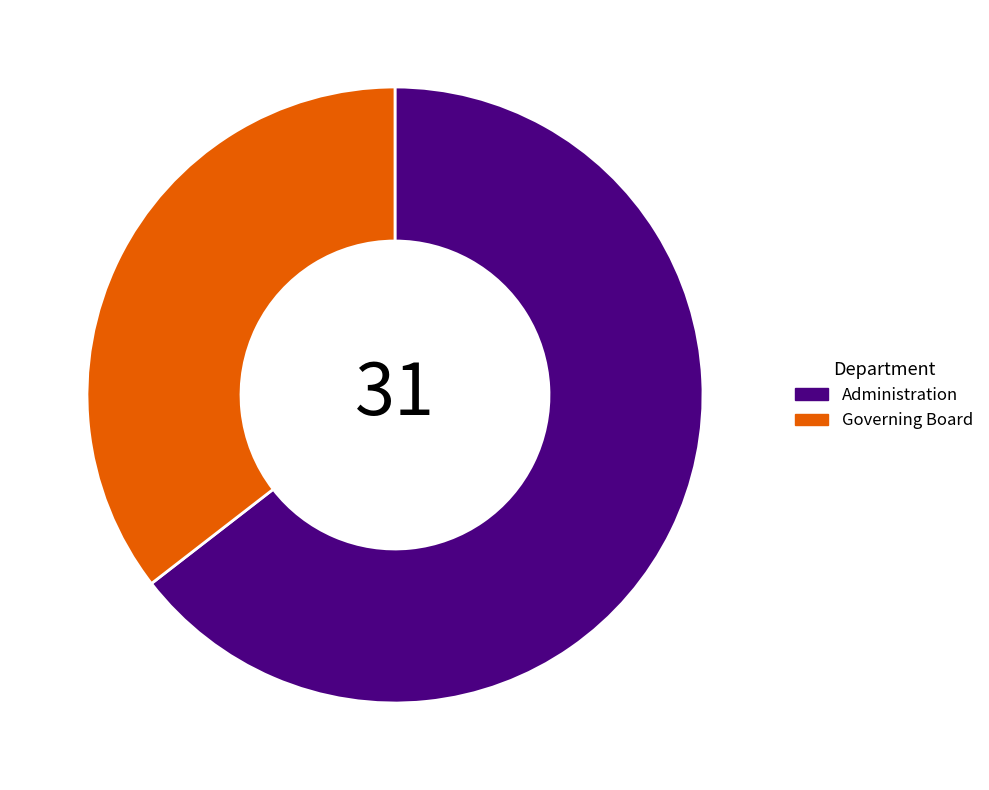

Does Administration represent more than half of the total?

Yes